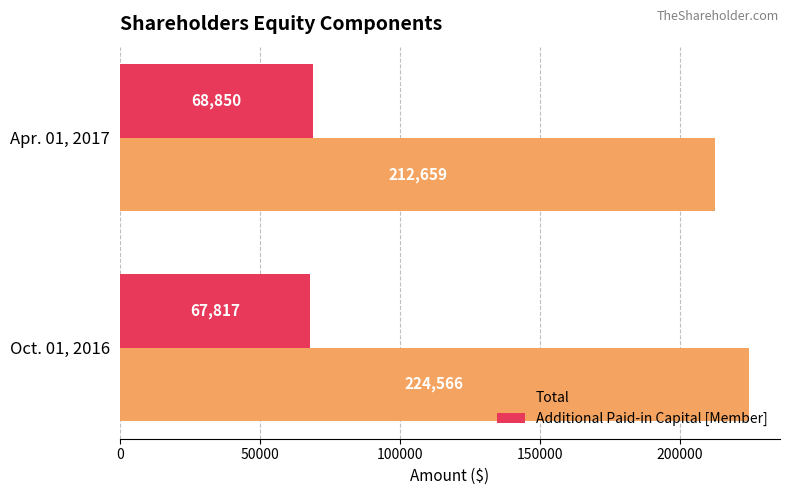

Is it true that Additional Paid-in Capital [Member] equals 67817 at Oct. 01, 2016?

True